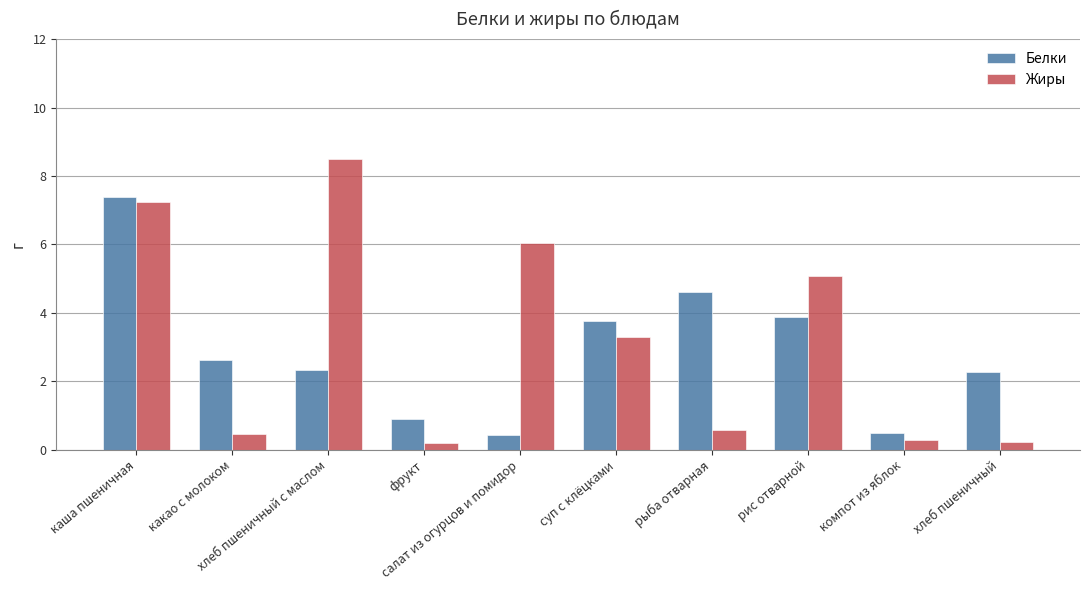

At which category is the sum across all series the highest?

каша пшеничная